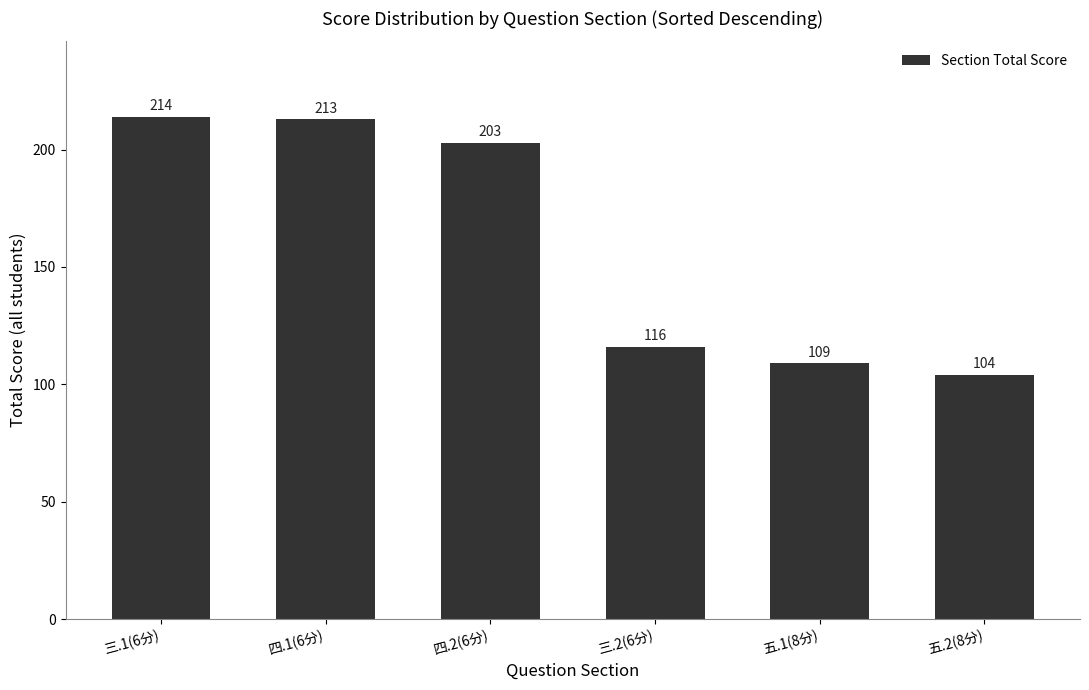

Where is the data nearest to the value 159?

三.2(6分)